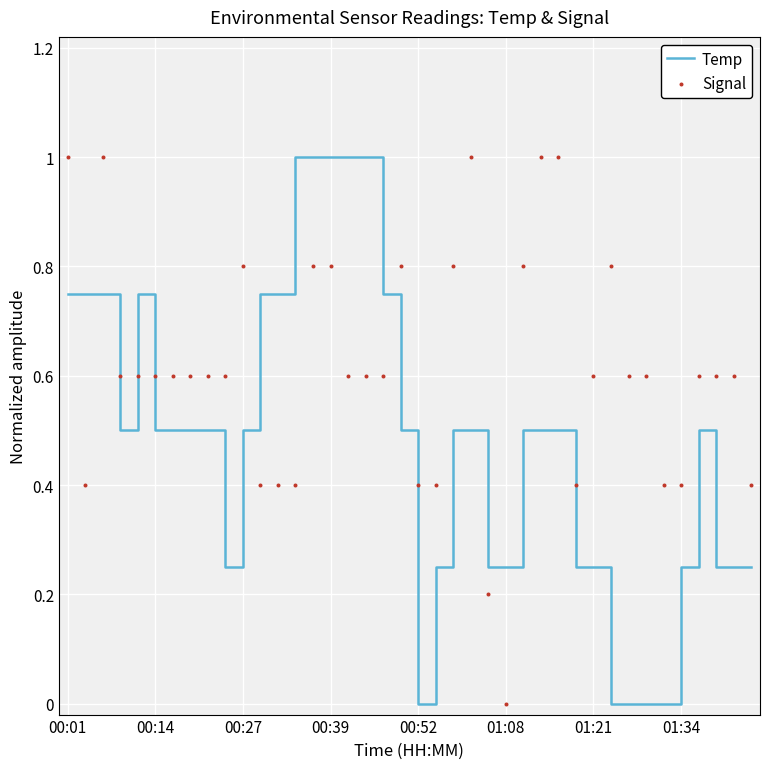

Which series reaches the minimum Y coordinate?

Temp